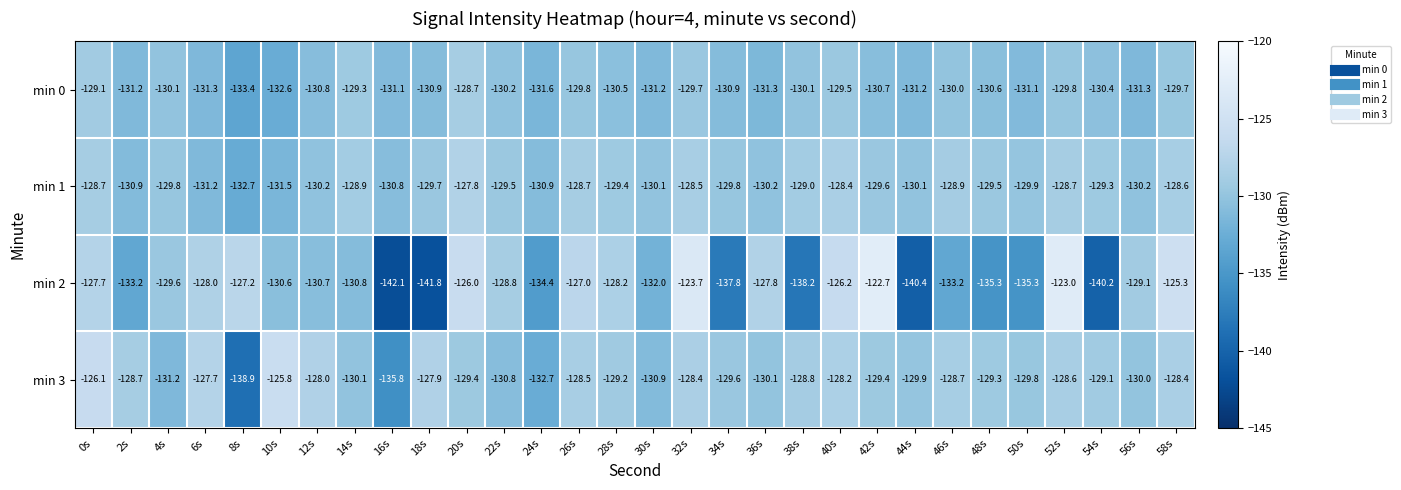

What is the difference between the min 2 values at 36s and 26s?

0.8